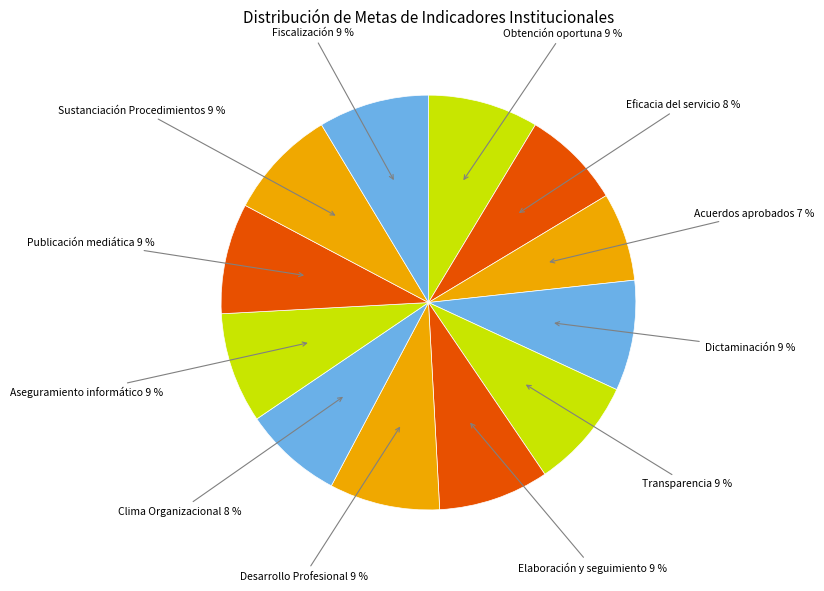

How many slices are in this pie chart?

12